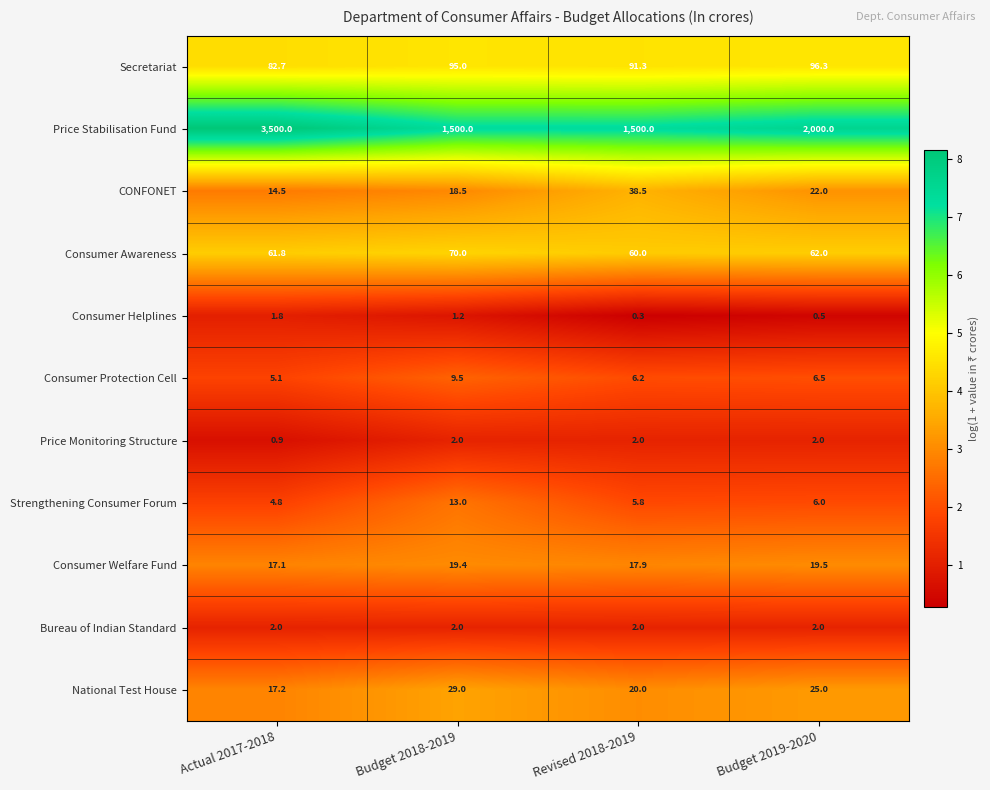

Is it true that Strengthening Consumer Forum equals 5.8 at Revised 2018-2019?

True